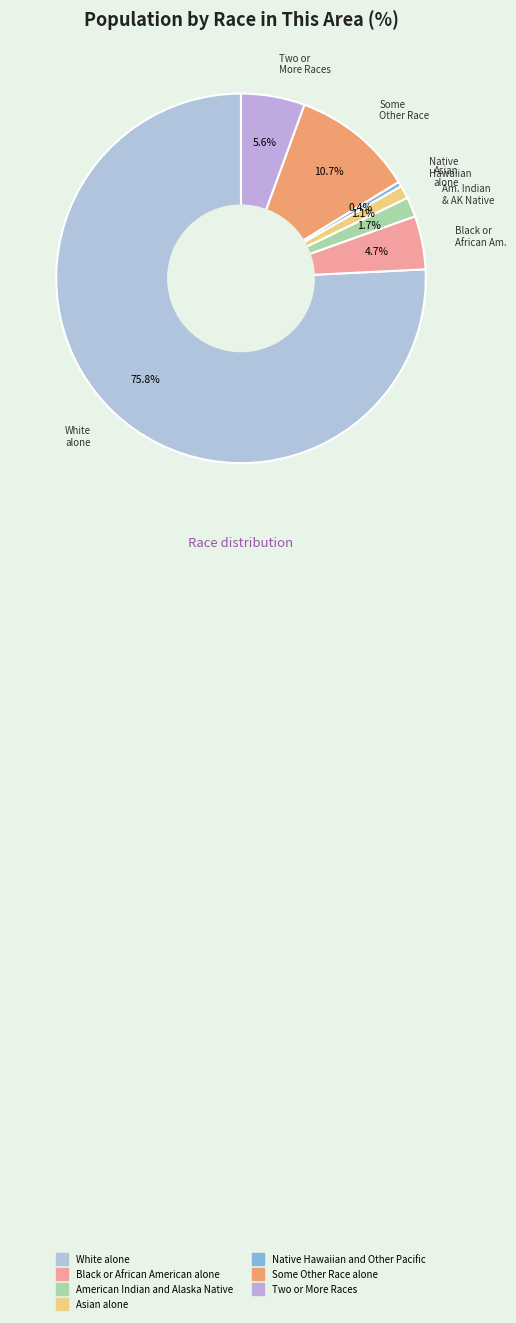

What percentage is NOT represented by Two or More Races?

94.4%